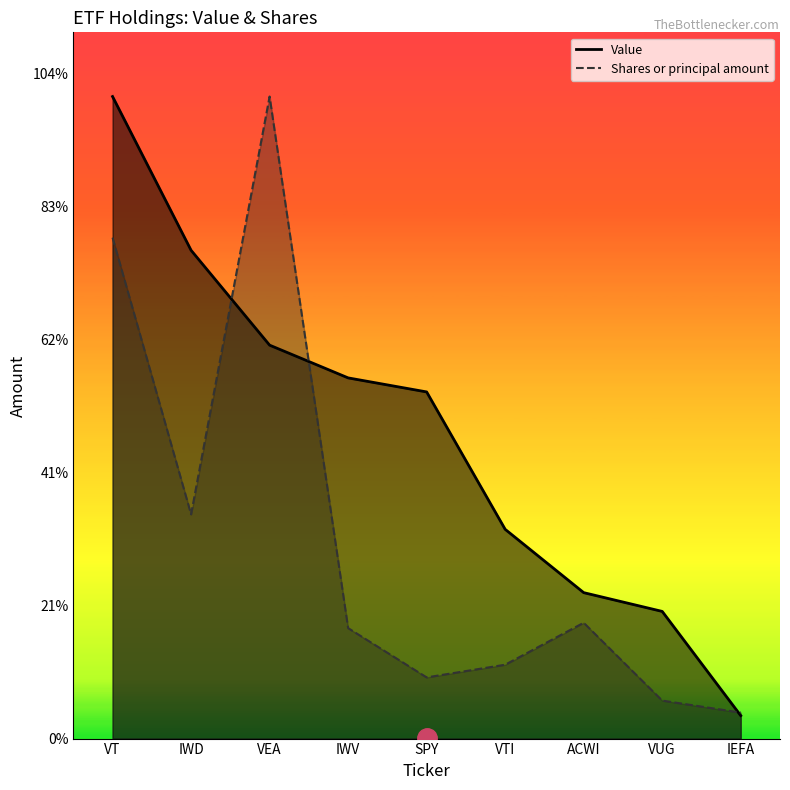

What are all the series names shown in the legend?

Value, Shares or principal amount